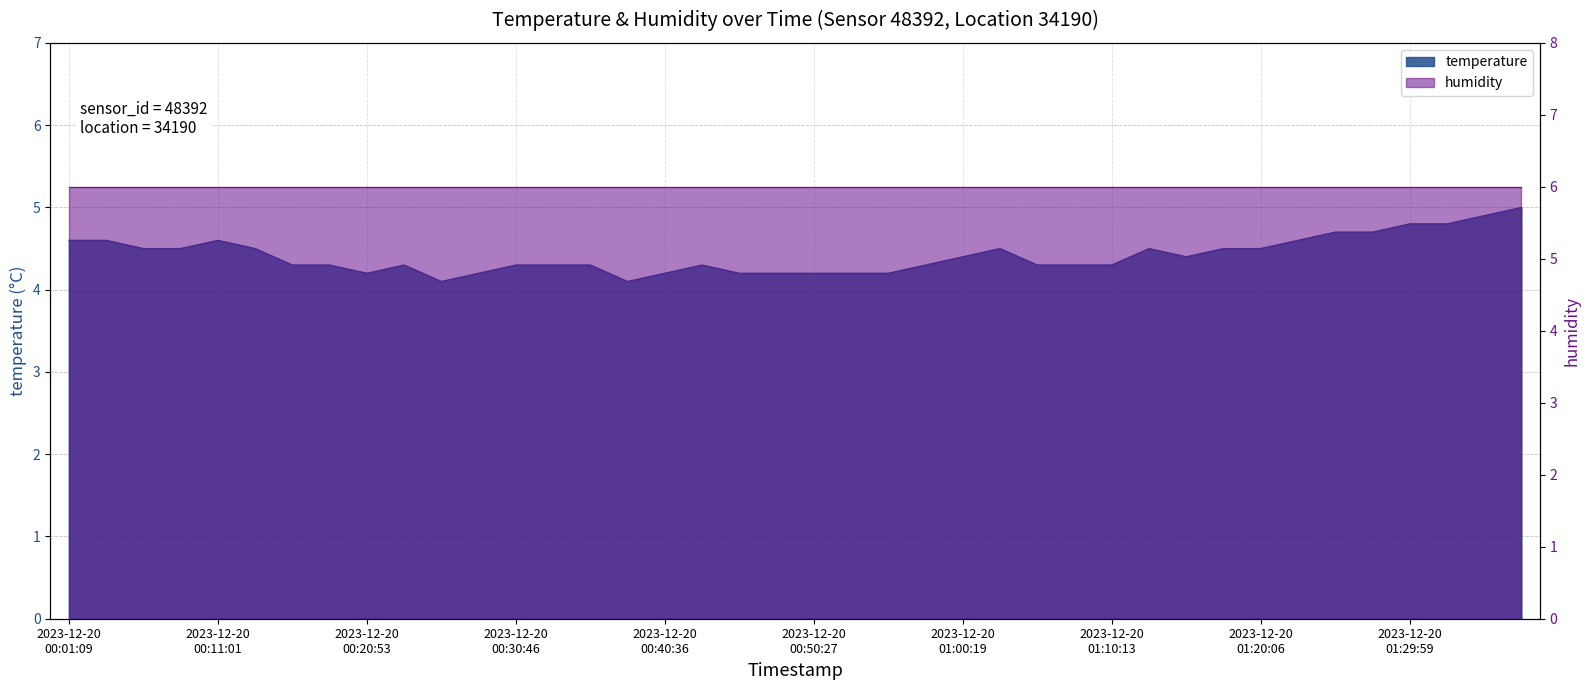

What is the greatest value displayed?

5.0